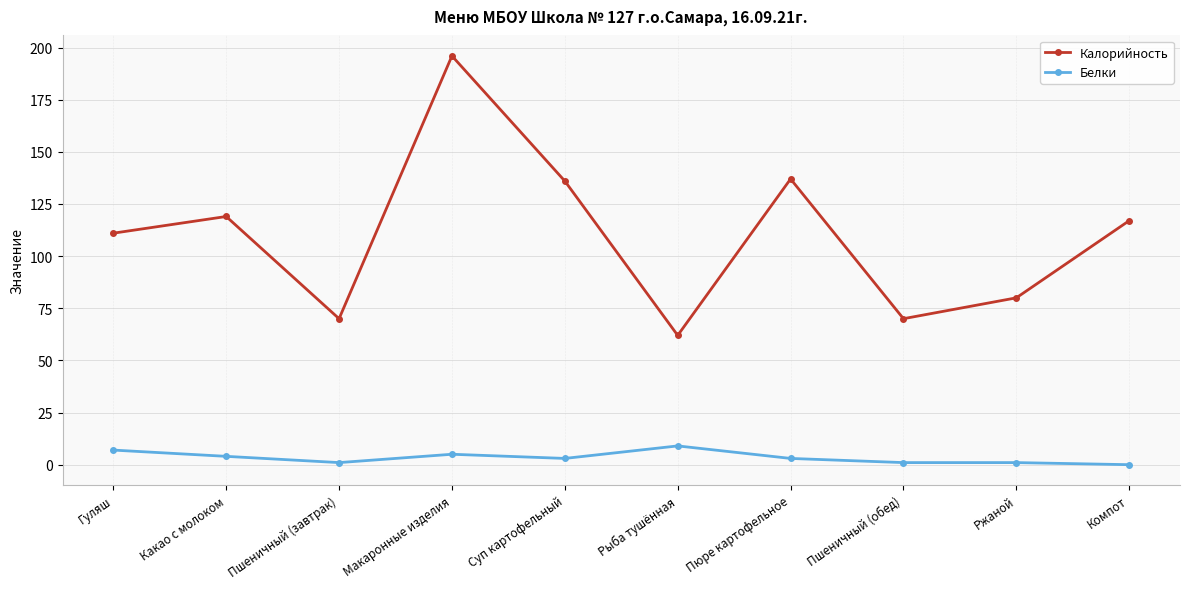

Where is the first local minimum for Белки?

Пшеничный (завтрак)